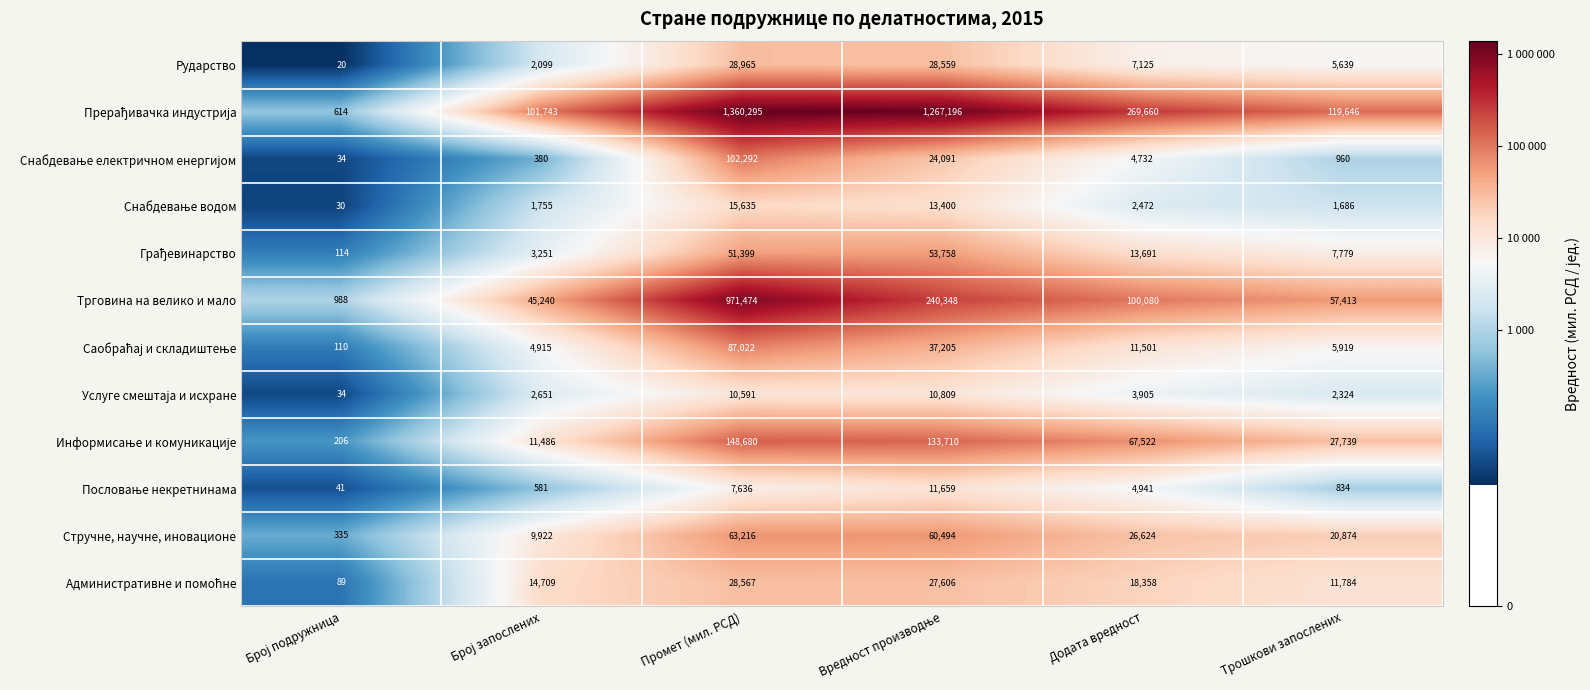

What is the minimum value shown in the chart?

20